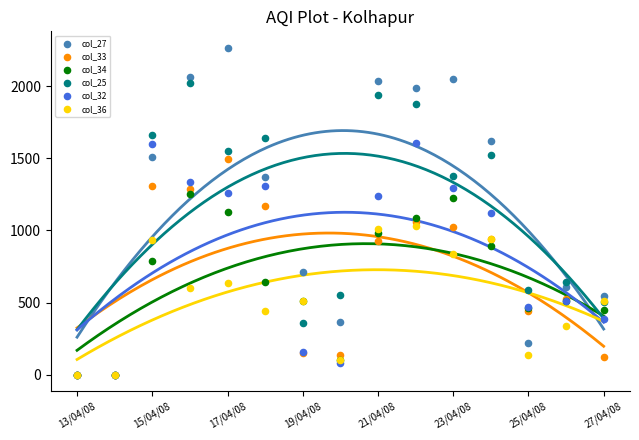

Which series reaches the minimum Y coordinate?

col_27